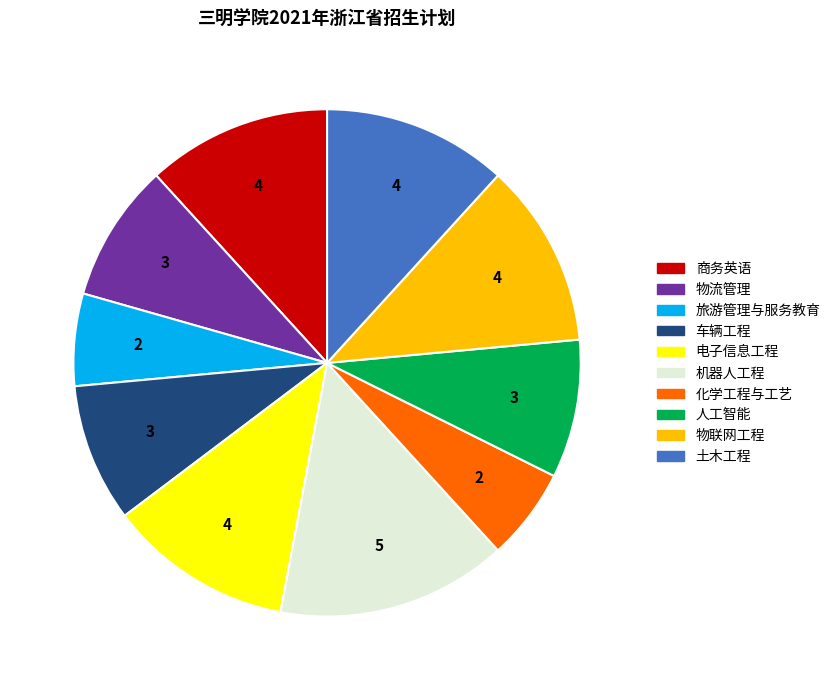

Is the sum of 机器人工程 and 化学工程与工艺 greater than half?

No